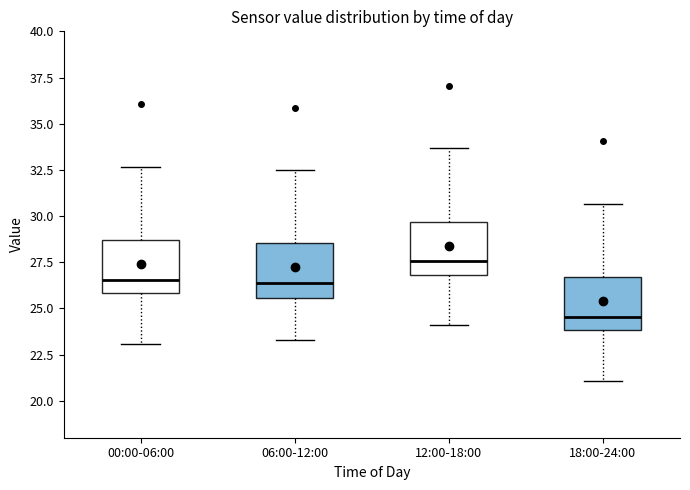

Reading left to right, transcribe this box plot: for each box, give where its median line is, the range the box spans, and where its two whiskers end, as read against the y-axis. The values are not printed on the chart, so give them approximately, as read against the axis.

00:00-06:00: median 26.5, box 26.0 to 28.5, whiskers 23.0 to 32.5
06:00-12:00: median 26.5, box 25.5 to 28.5, whiskers 23.5 to 32.5
12:00-18:00: median 27.5, box 27.0 to 29.5, whiskers 24.0 to 33.5
18:00-24:00: median 24.5, box 24.0 to 26.5, whiskers 21.0 to 30.5